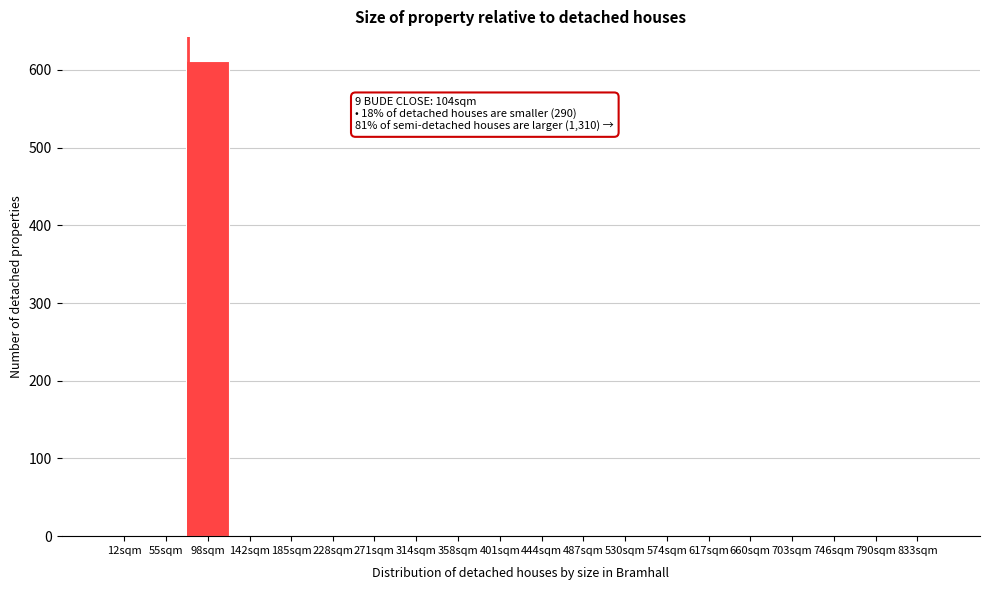

Reading left to right, list all the values displayed in this chart.

12sqm=0	55sqm=0	98sqm=612	142sqm=0	185sqm=0	228sqm=0	271sqm=0	314sqm=0	358sqm=0	401sqm=0	444sqm=0	487sqm=0	530sqm=0	574sqm=0	617sqm=0	660sqm=0	703sqm=0	746sqm=0	790sqm=0	833sqm=0